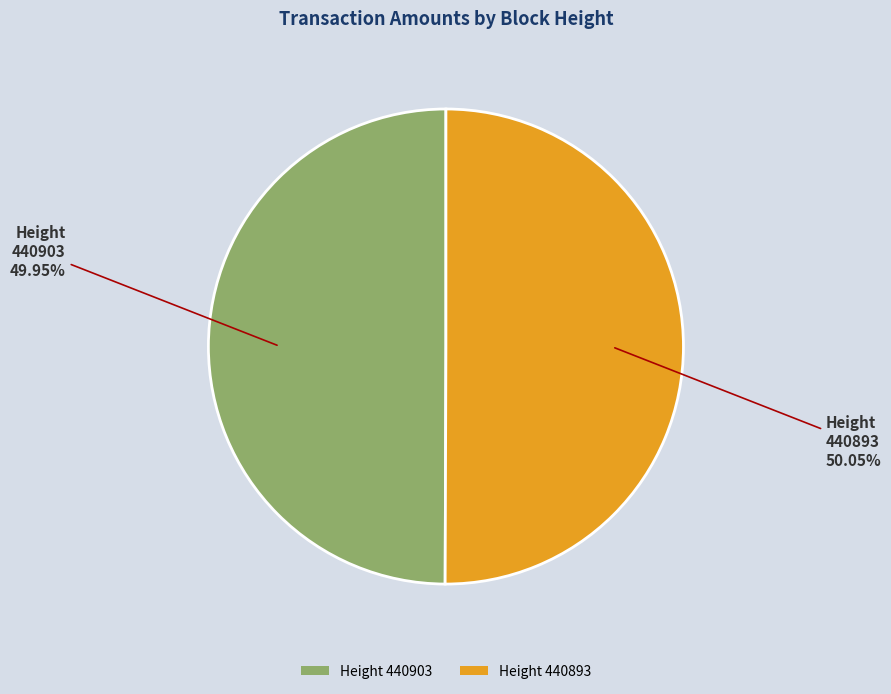

Is there a majority slice in this chart?

Yes